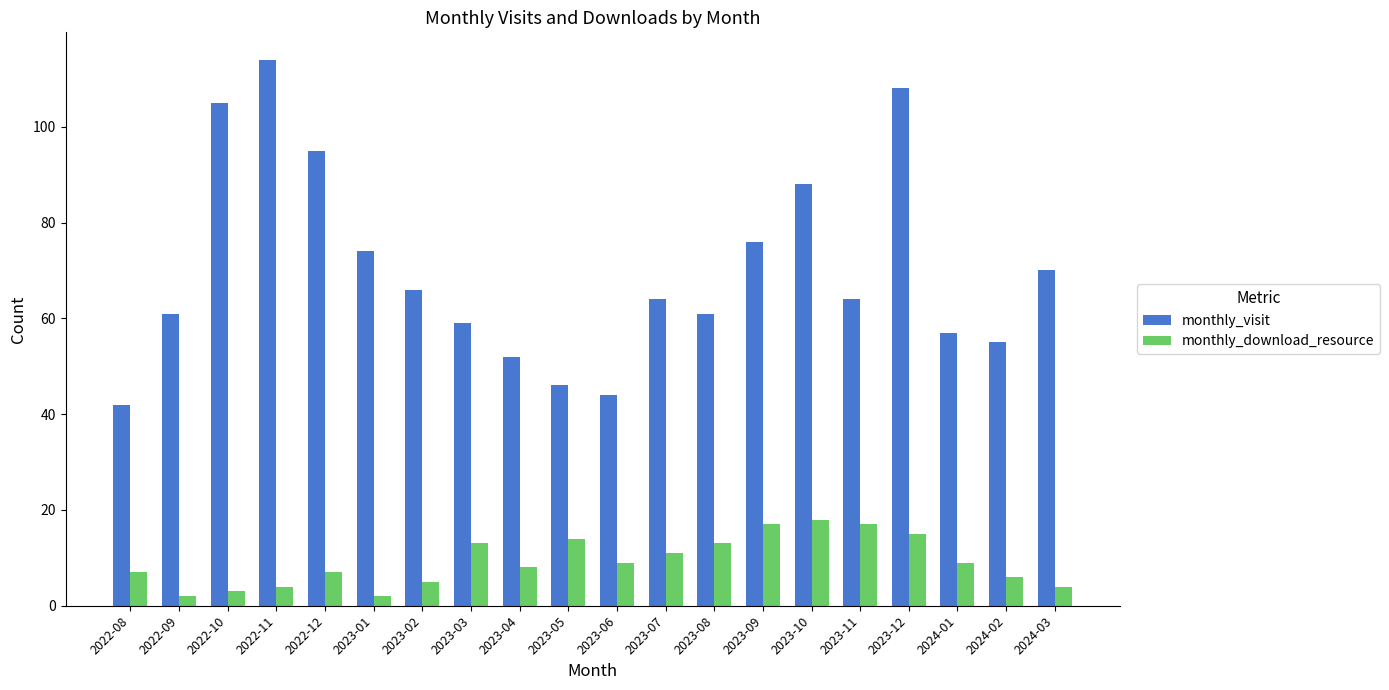

Is the value of monthly_visit at 2023-06 greater than the value of monthly_download_resource at 2023-12?

Yes